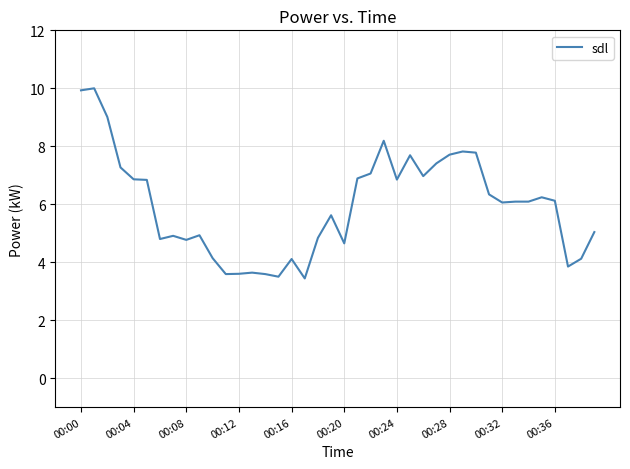

True or false: there are more than 2 points higher than both neighbors.

True